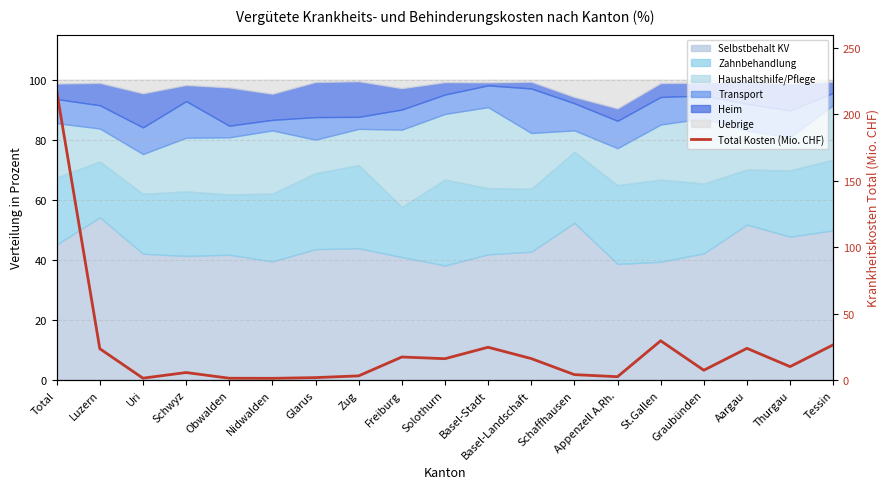

Is it true that the value at Appenzell A.Rh. is 2.6?

True